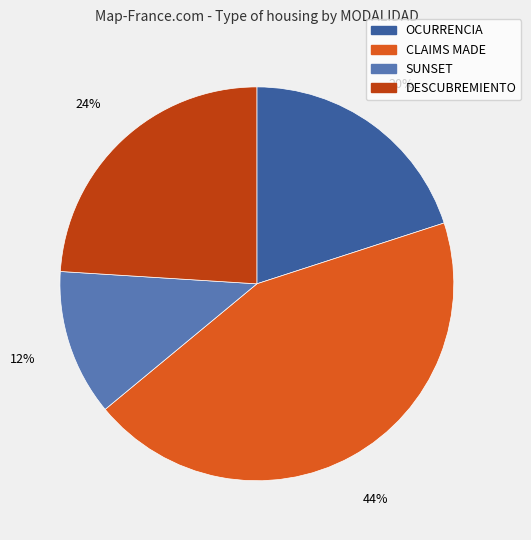

Is CLAIMS MADE the majority of the pie?

No